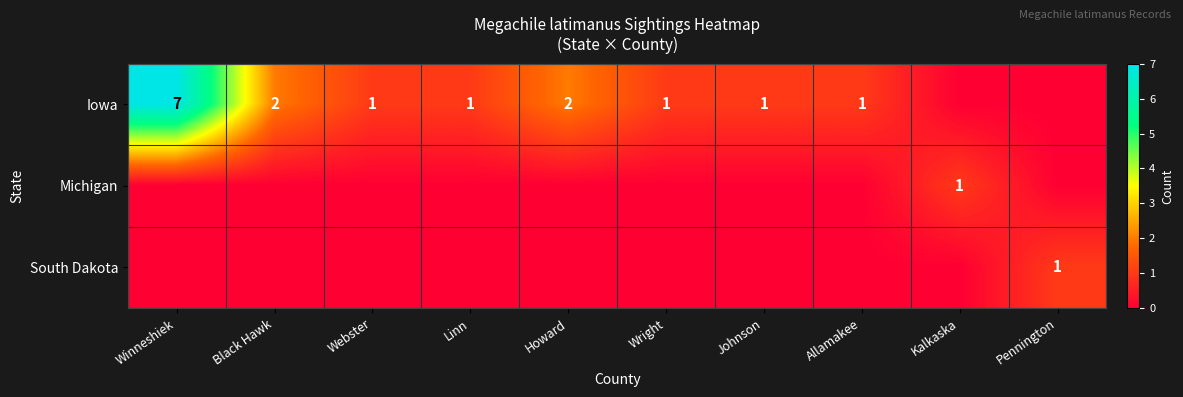

Is it true that Michigan equals 1 at Kalkaska?

True